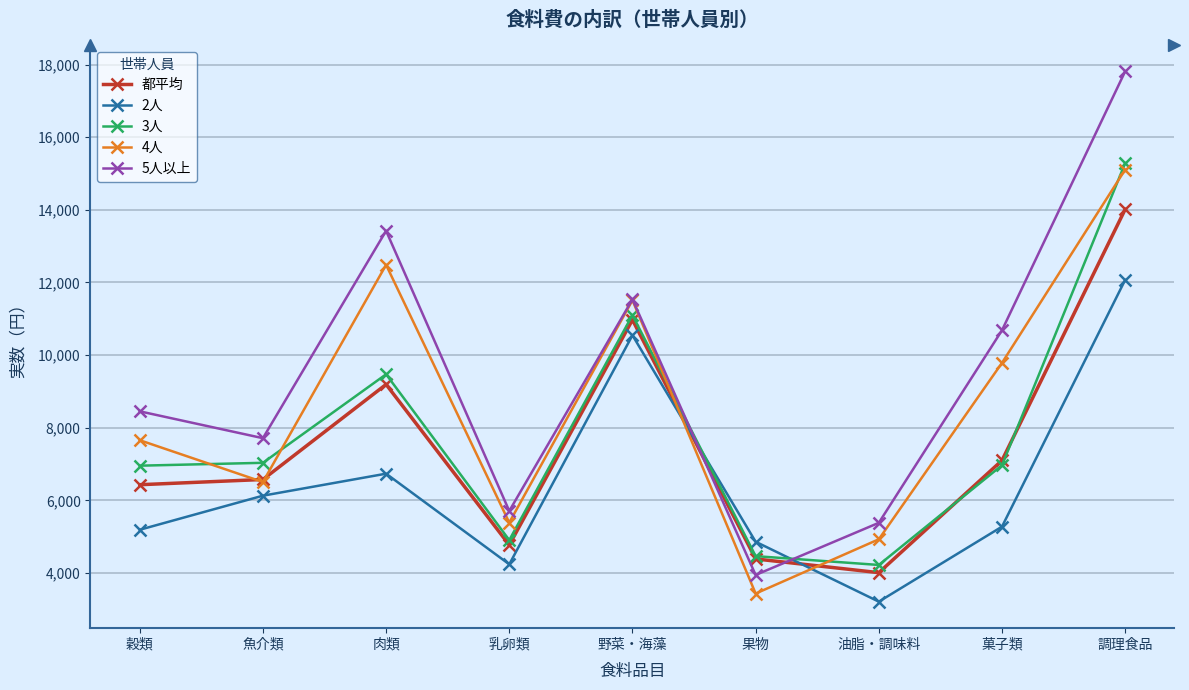

How many values in the 5人以上 series are below 8453?

4